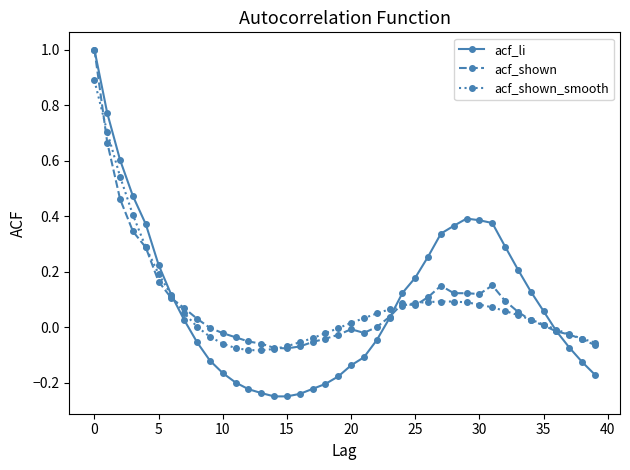

True or false: acf_li and acf_shown intersect in this chart.

True